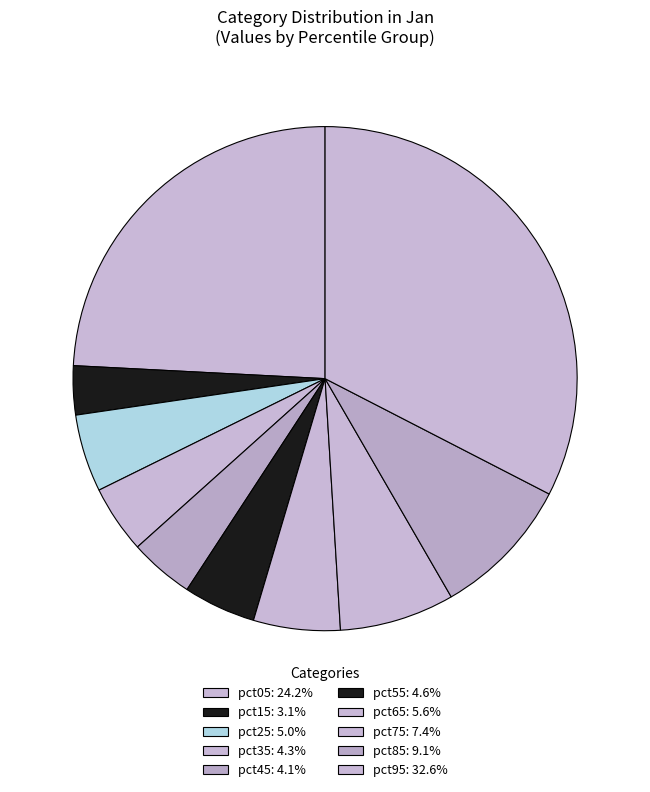

How many segments does this pie chart have?

10